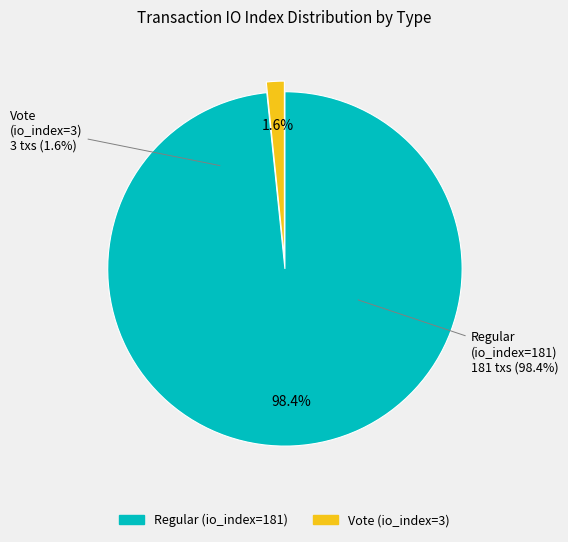

Which slice is the largest?

Regular (io_index=181)